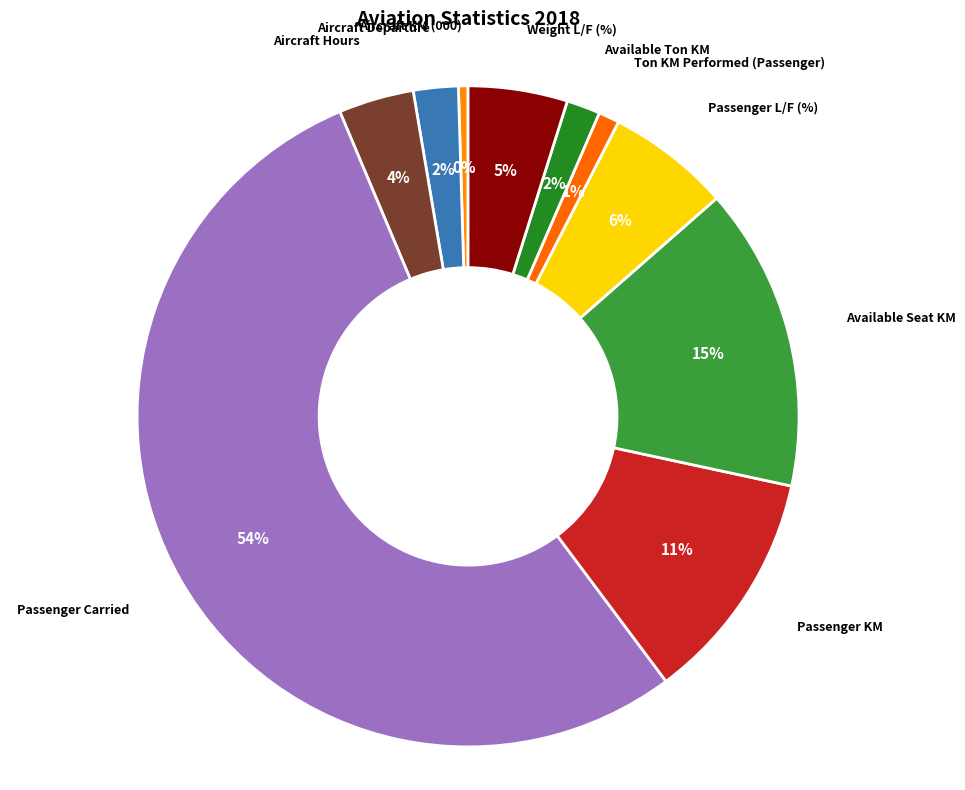

How many slices are in this pie chart?

10